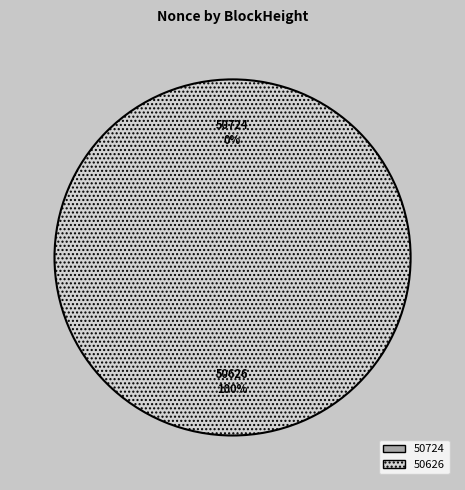

To the nearest percent, what percentage of the pie is 50626?

100%